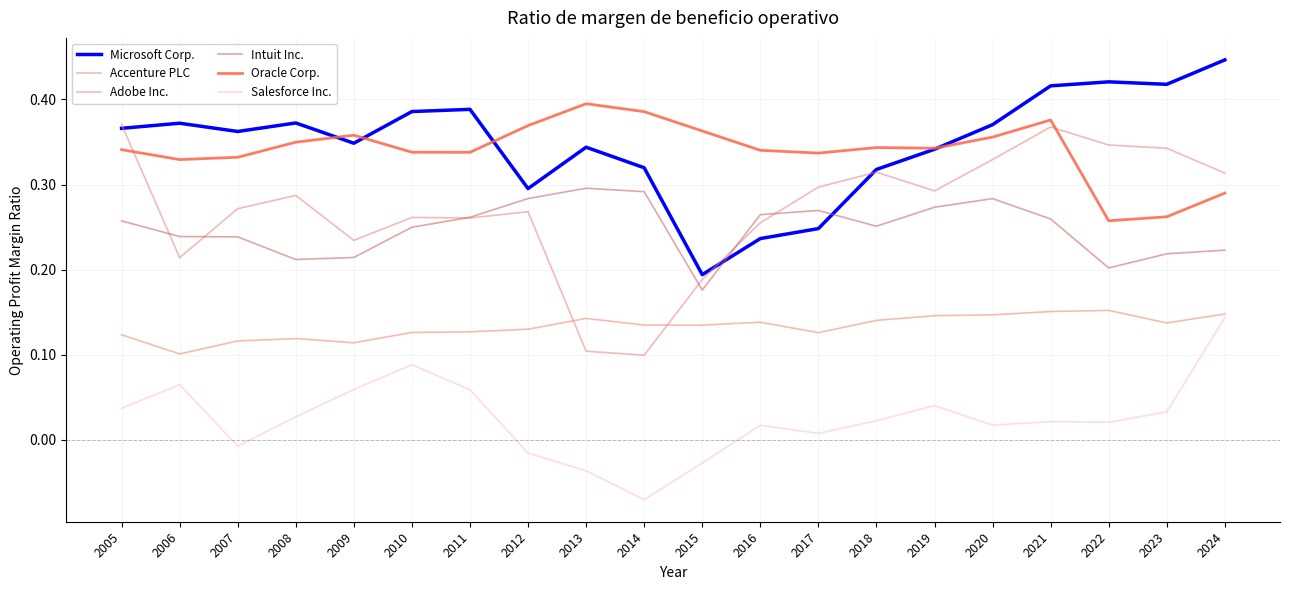

In Intuit Inc., how many points are lower than both neighbors (excluding endpoints)?

4